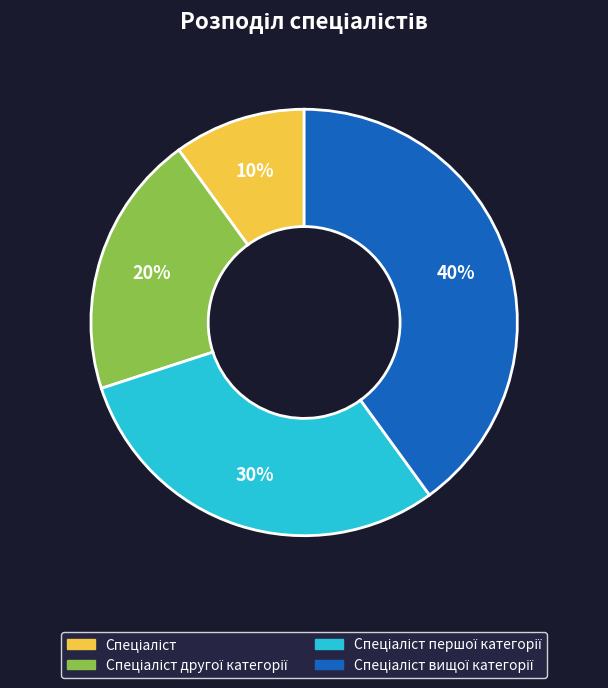

Is there a majority slice in this chart?

No